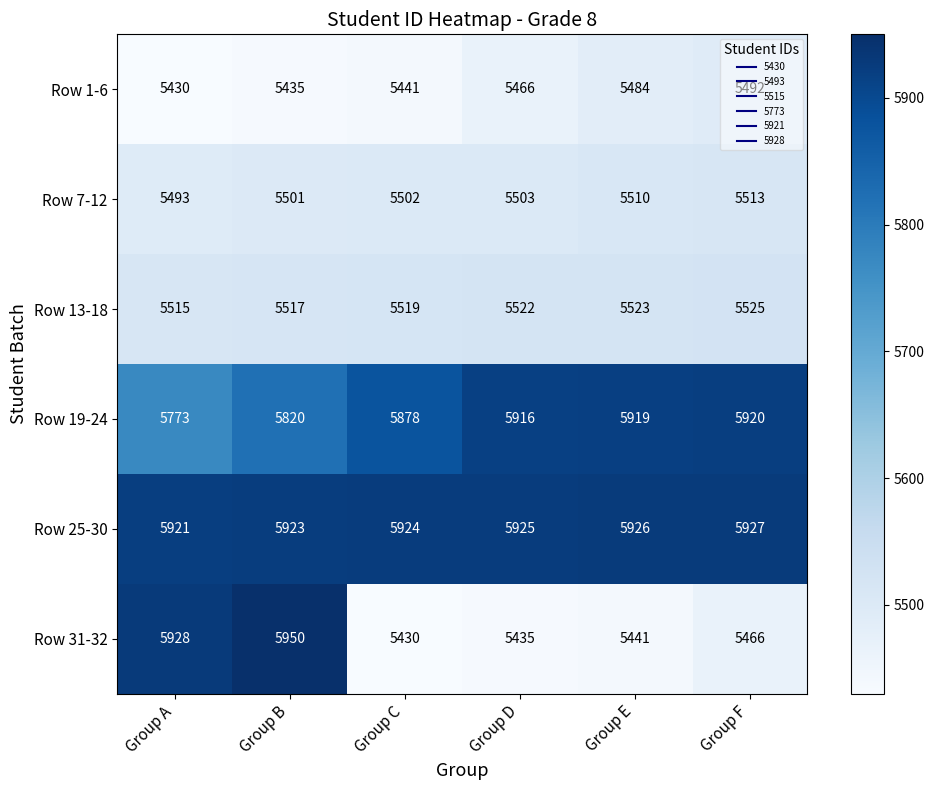

What is the difference between the Row 1-6 values at Group E and Group A?

54